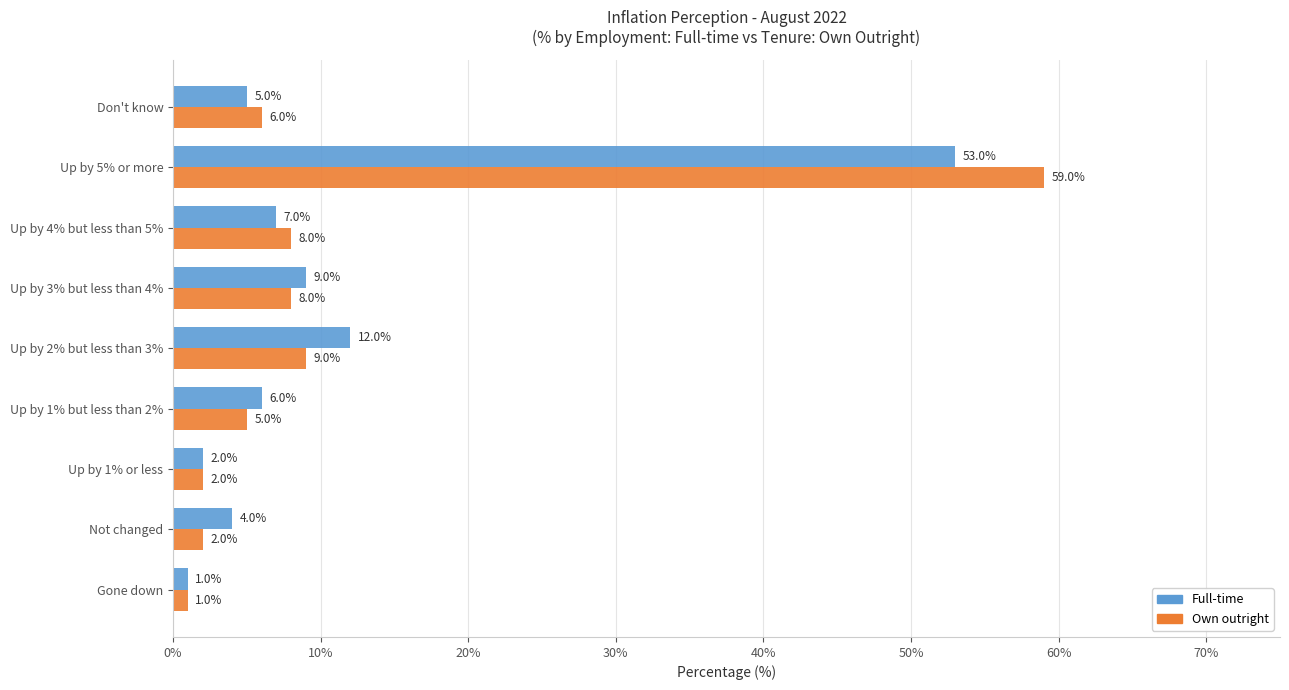

What is the minimum value for Own outright?

1